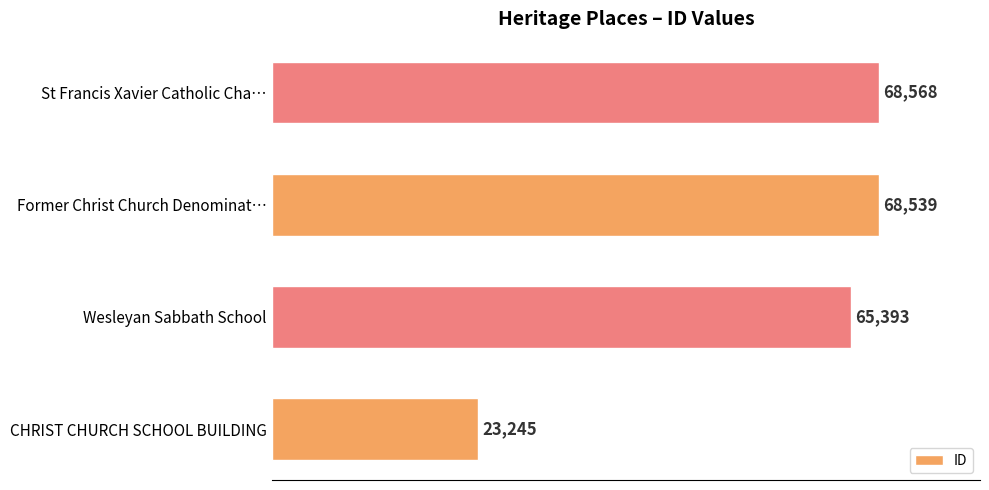

How many categories are shown in the chart?

4